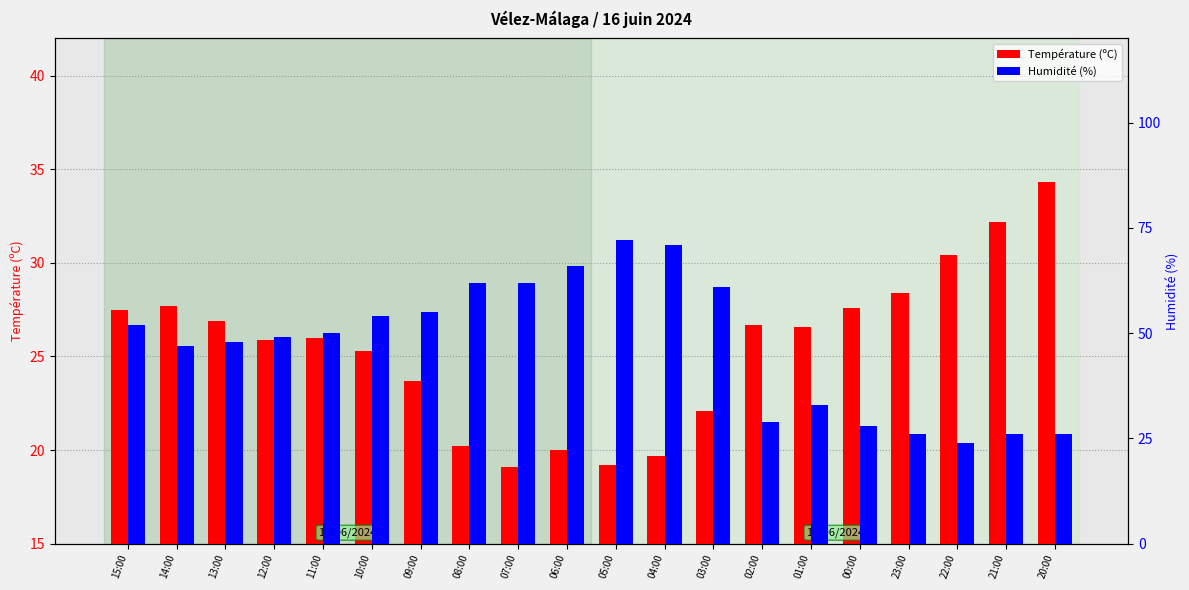

Reading left to right, transcribe all the data shown in this chart.

Température (ºC): 27.5	27.7	26.9	25.9	26.0	25.3	23.7	20.2	19.1	20.0	19.2	19.7	22.1	26.7	26.6	27.6	28.4	30.4	32.2	34.3
Humidité (%): 52.0	47.0	48.0	49.0	50.0	54.0	55.0	62.0	62.0	66.0	72.0	71.0	61.0	29.0	33.0	28.0	26.0	24.0	26.0	26.0